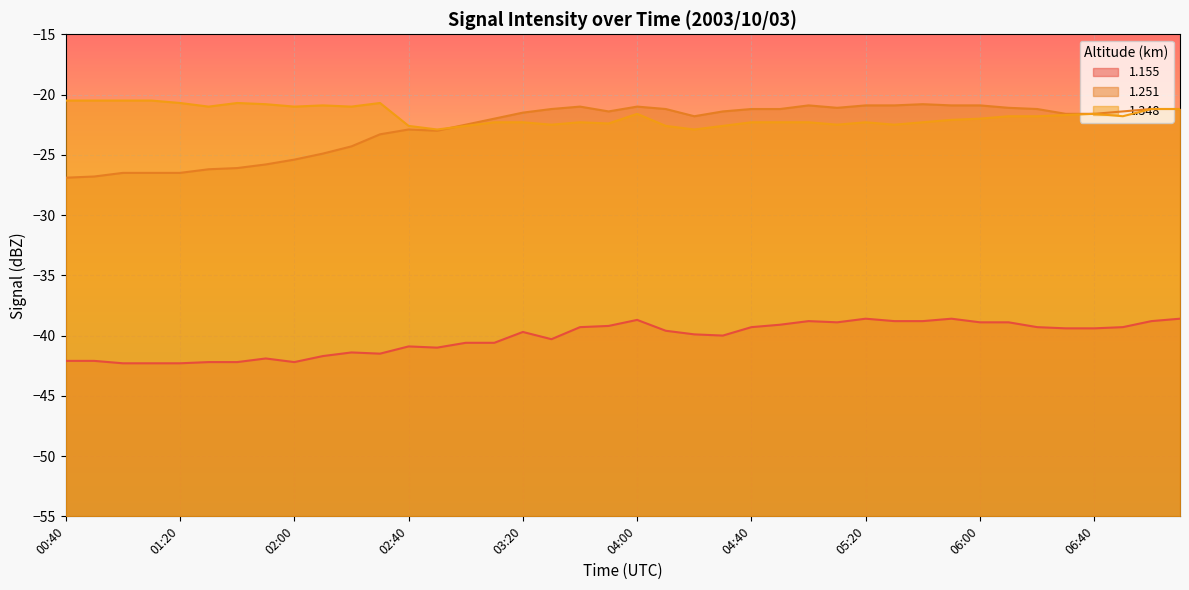

At which category does 1.251 reach its first local peak?

02:40